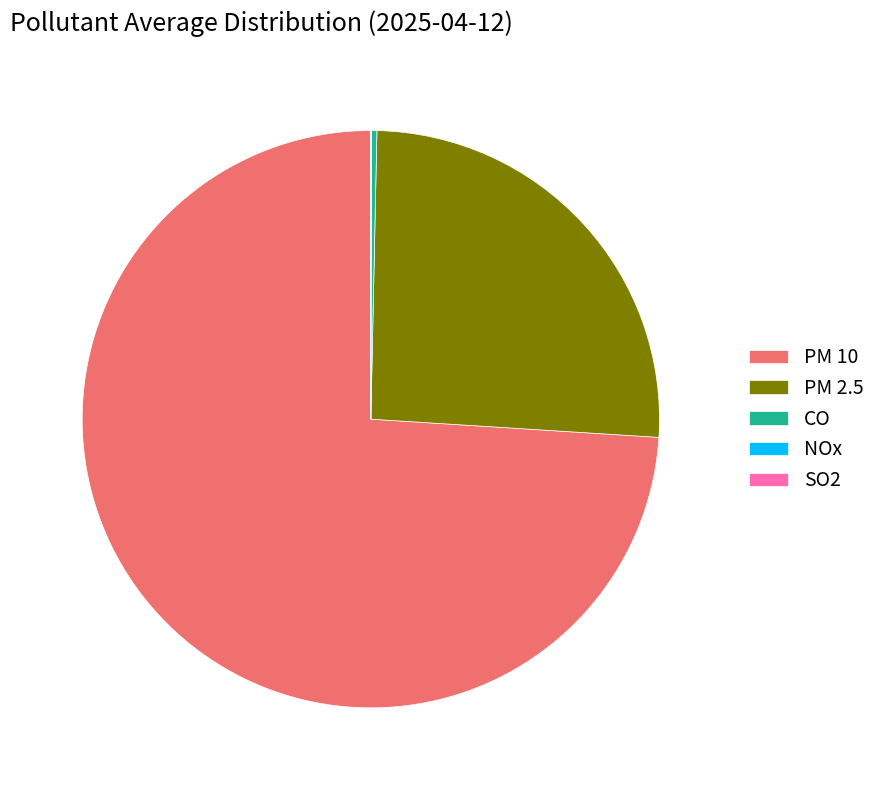

Is it true that PM 2.5 is 26% of the pie?

True